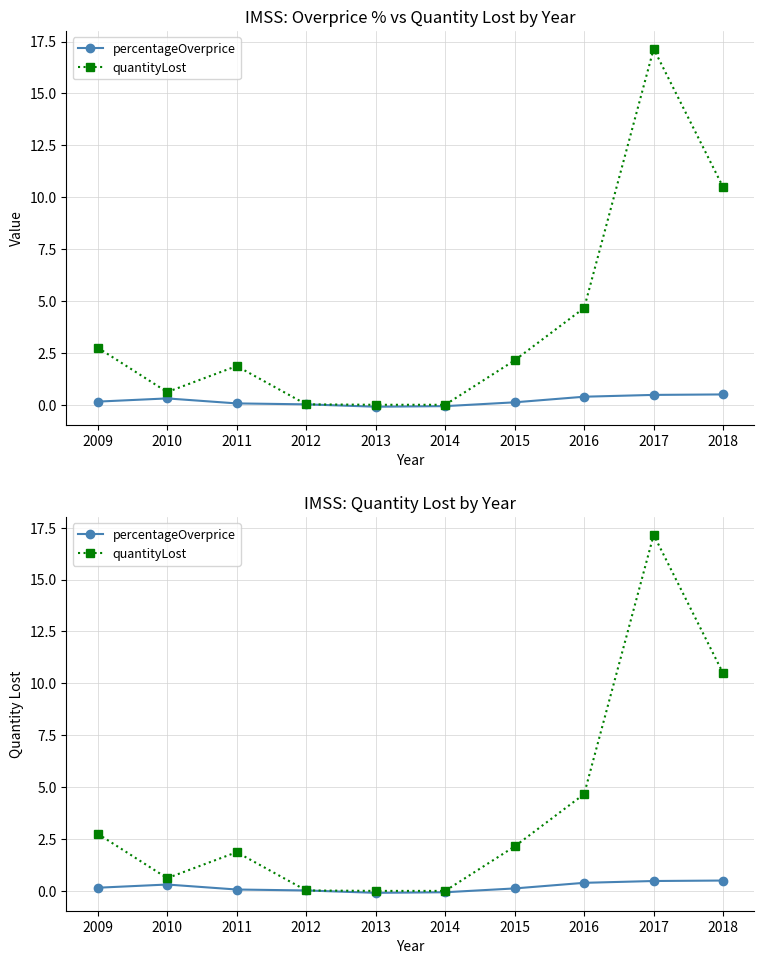

True or false: quantityLost and percentageOverprice intersect in this chart.

False